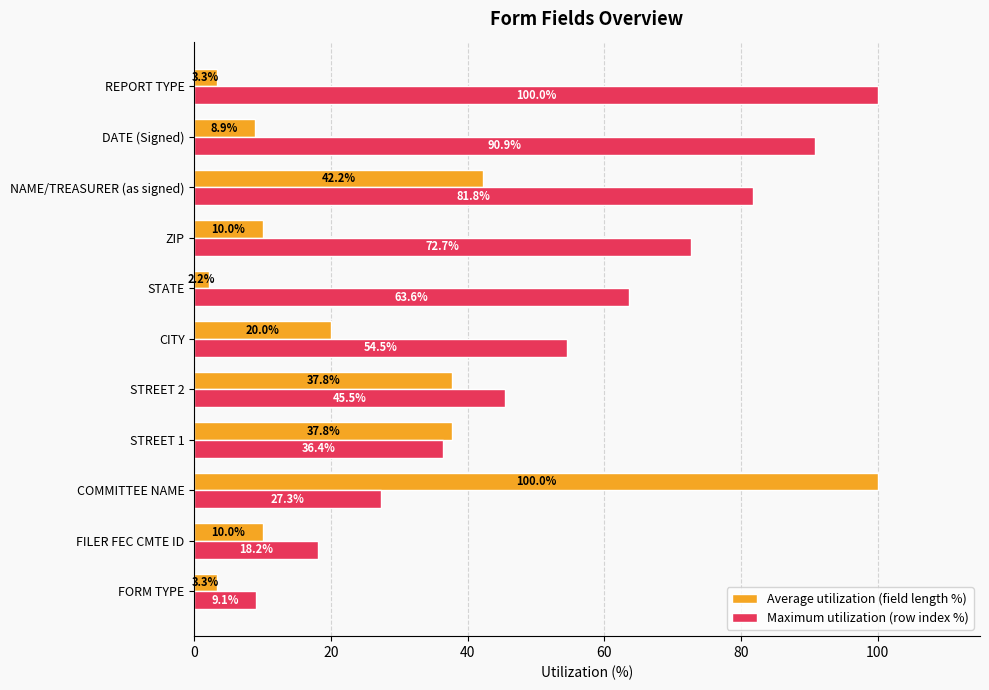

Between FORM TYPE and STREET 2, which series saw the biggest shift?

Maximum utilization (row index %)